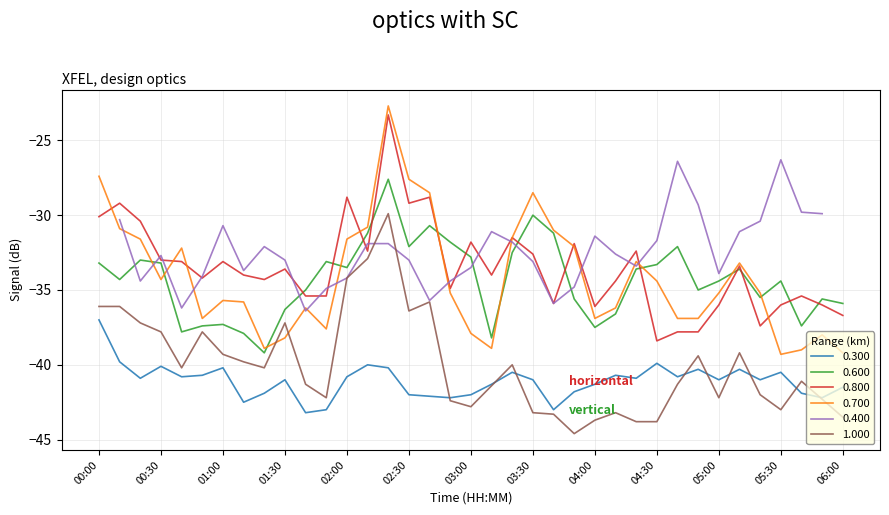

Read the 0.700 value at 05:40.

-39.0